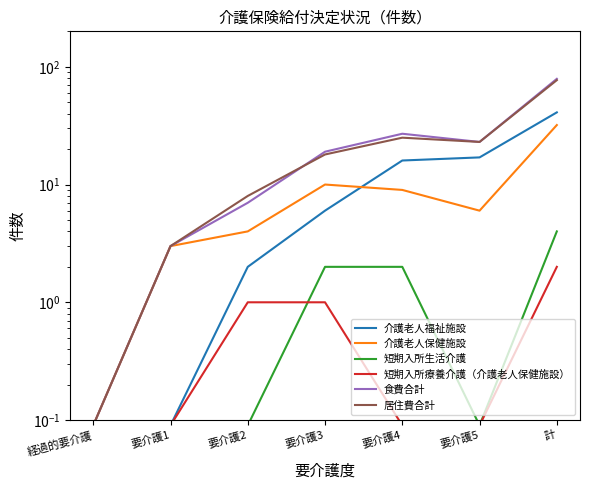

Rank the series at 要介護1 from lowest to highest value.

介護老人福祉施設, 短期入所生活介護, 短期入所療養介護（介護老人保健施設）, 介護老人保健施設, 食費合計, 居住費合計